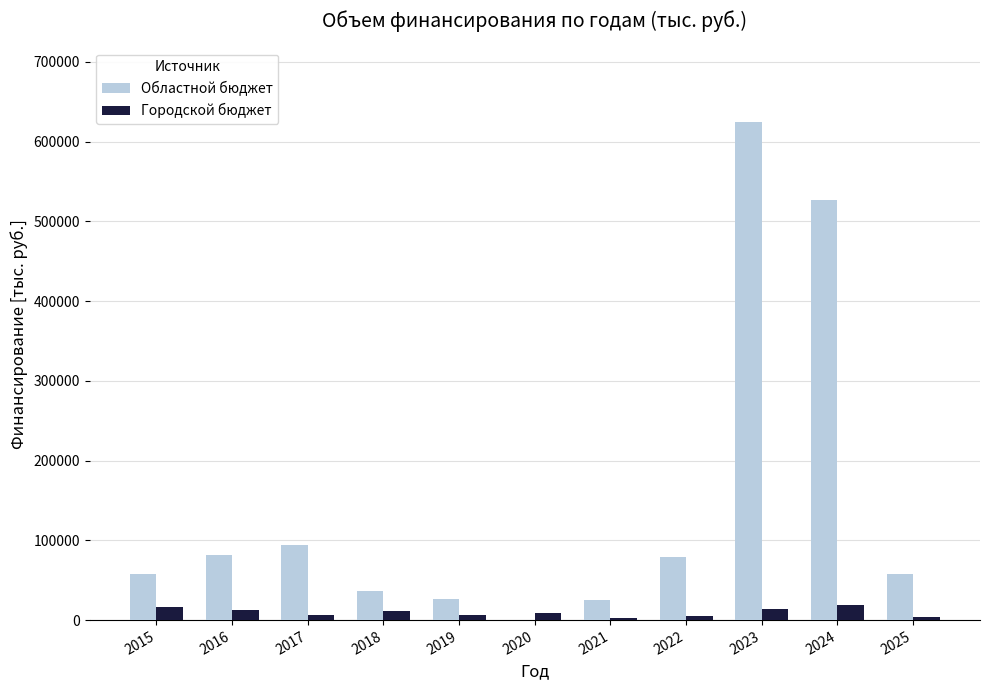

At which category is the sum across all series the highest?

2023